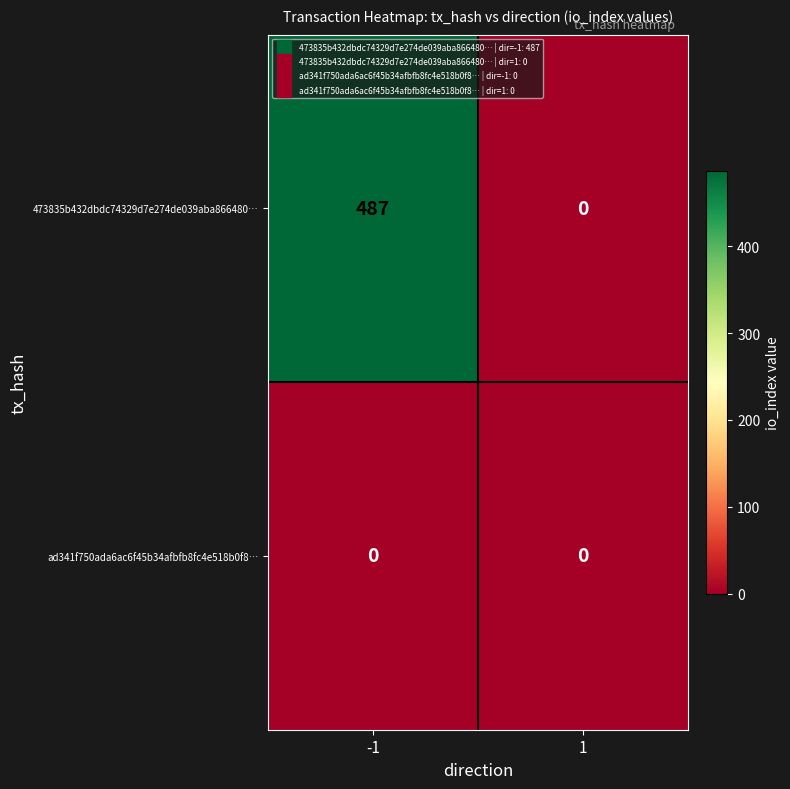

Rank the series at -1 from highest to lowest value.

473835b432dbdc74329d7e274de039aba866480…, ad341f750ada6ac6f45b34afbfb8fc4e518b0f8…